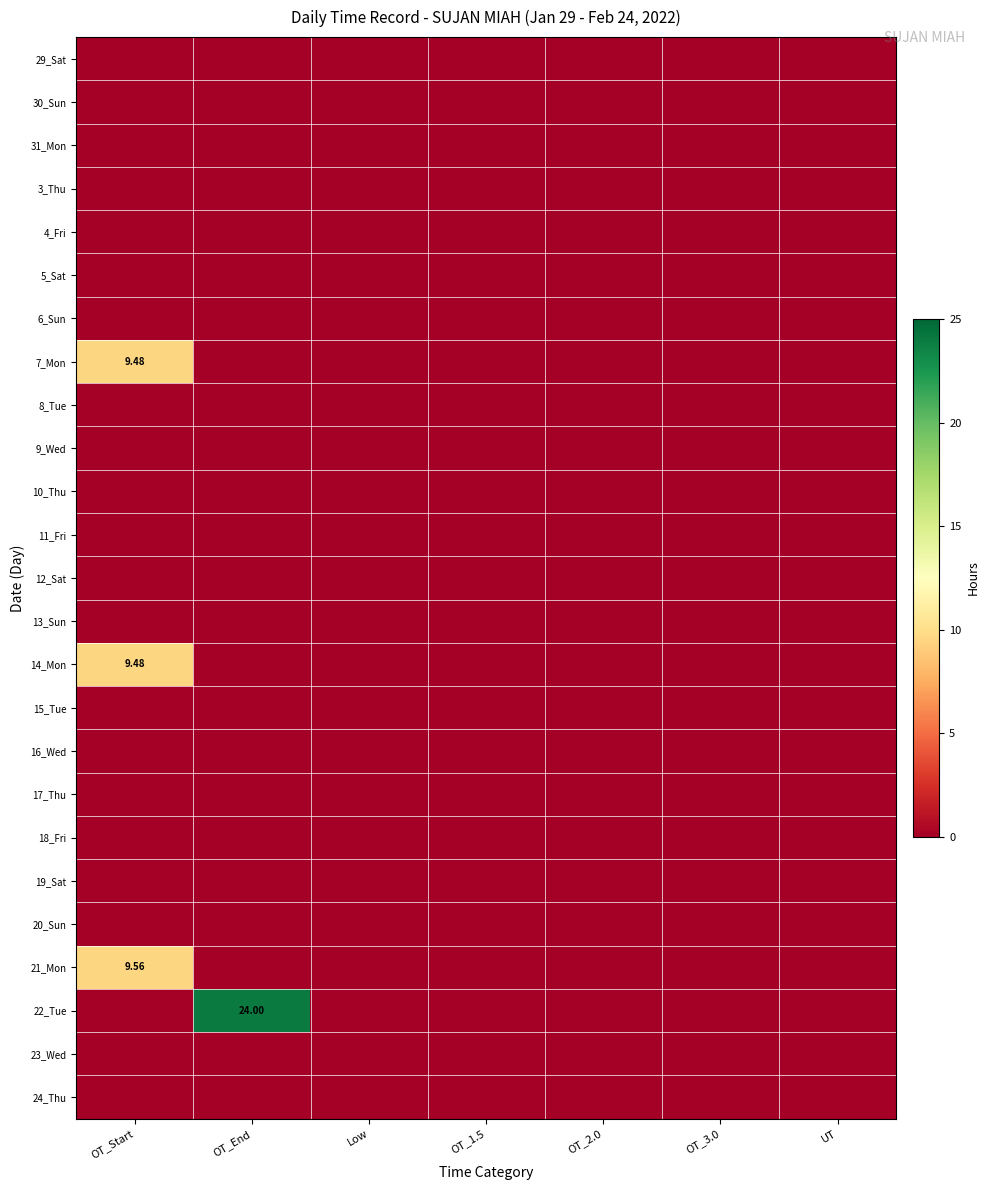

Which series has the largest total across all categories?

22_Tue